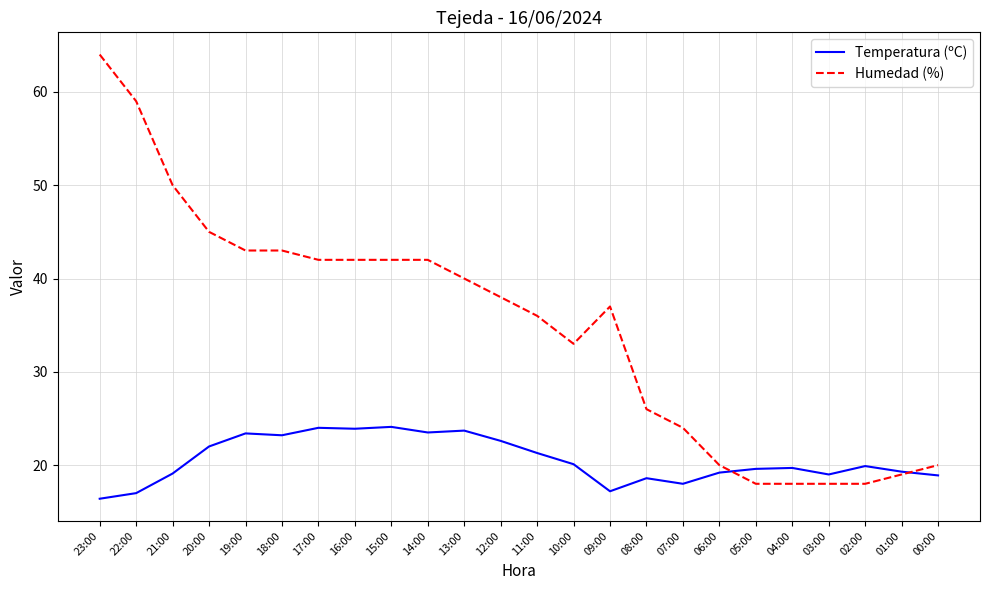

What is the greatest value displayed?

64.0